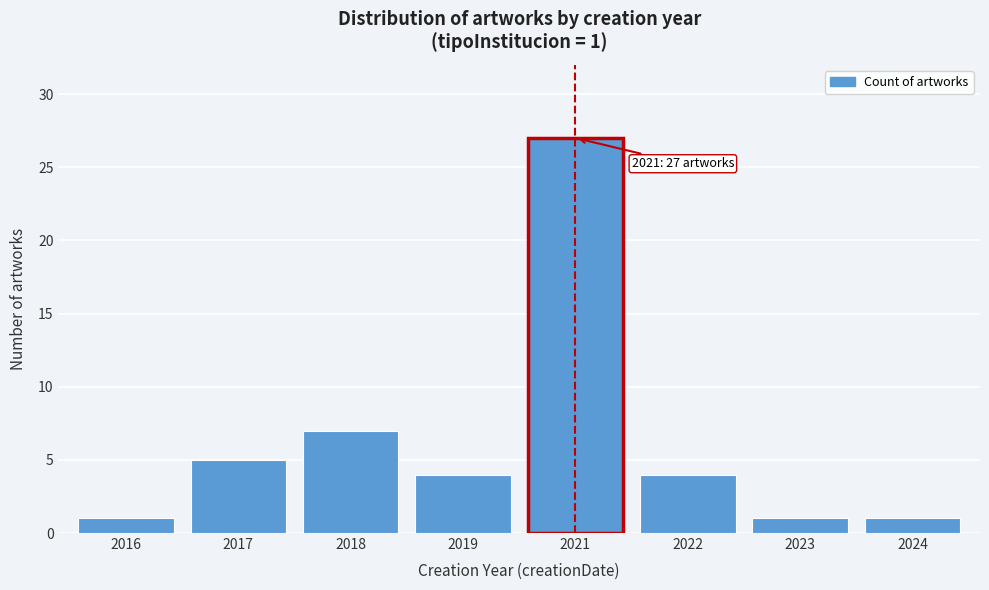

Reading right to left, what are all the values shown in this chart?

1	1	4	27	4	7	5	1